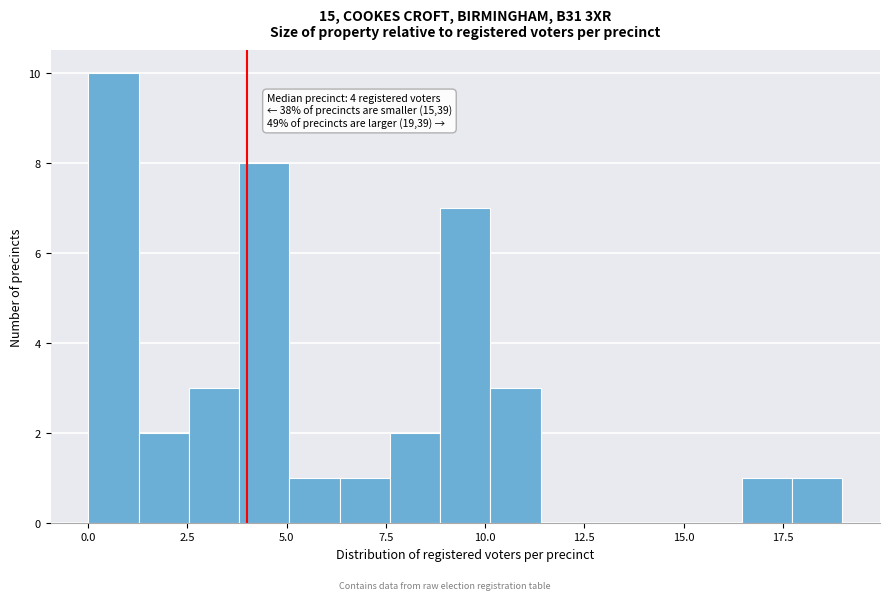

Around what value on the x-axis is the tallest bar? Give the approximate position of its centre, as read against the axis.

0.5